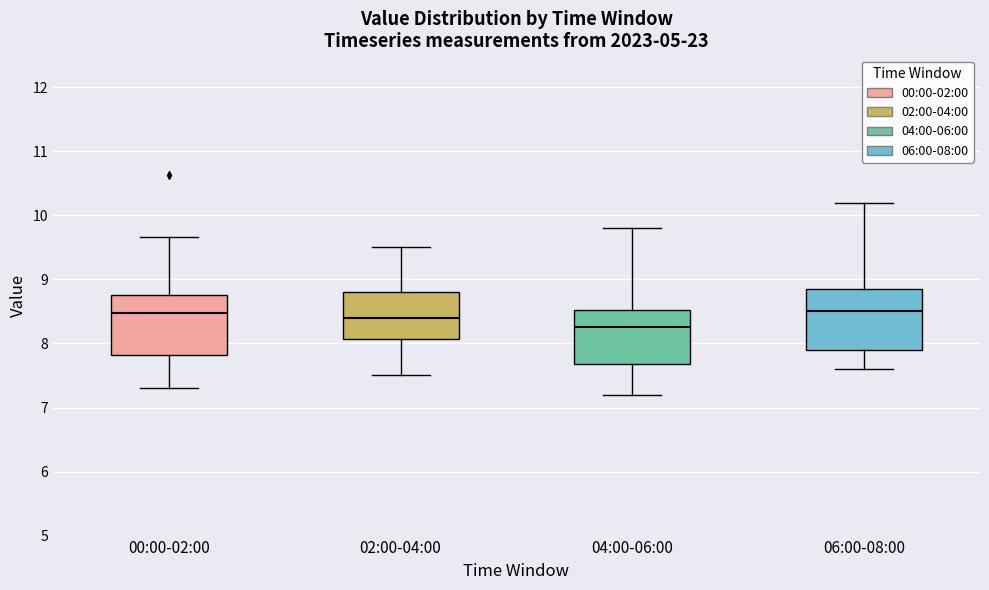

Where does the median line of the box for 04:00-06:00 sit on the y-axis? The values are not printed on the chart, so give them approximately, as read against the axis.

8.3